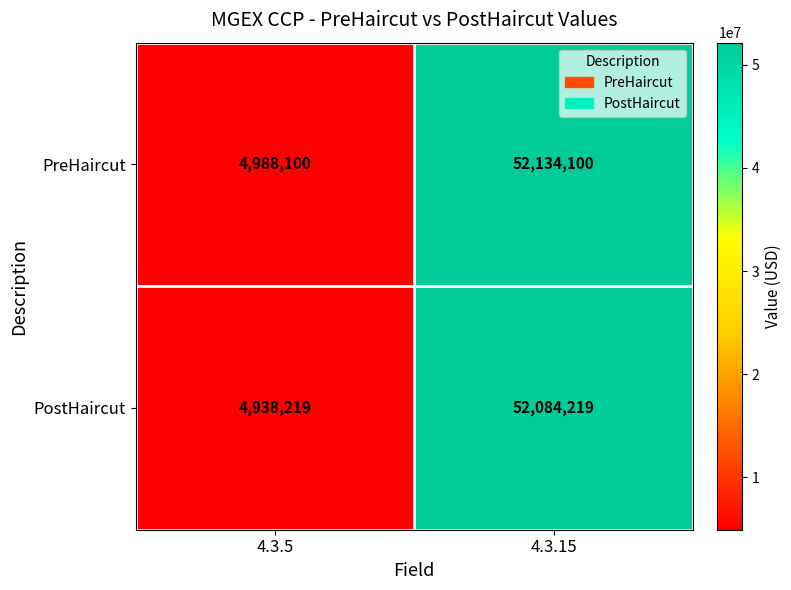

The PostHaircut series shows 52084219 at 4.3.15. True or false?

True